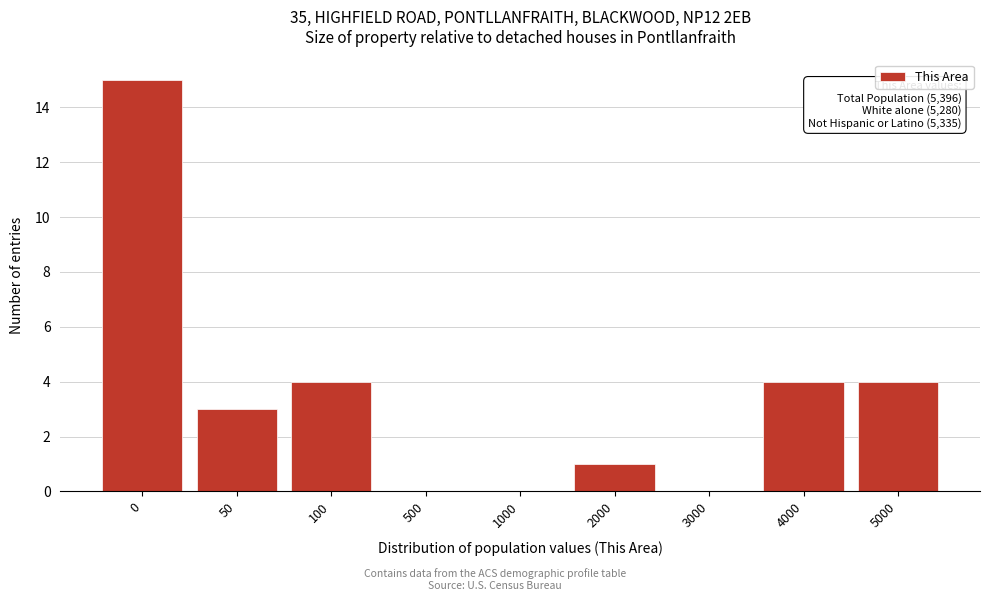

Reading left to right, transcribe all the data shown in this chart.

0=15	50=3	100=4	500=0	1000=0	2000=1	3000=0	4000=4	5000=4